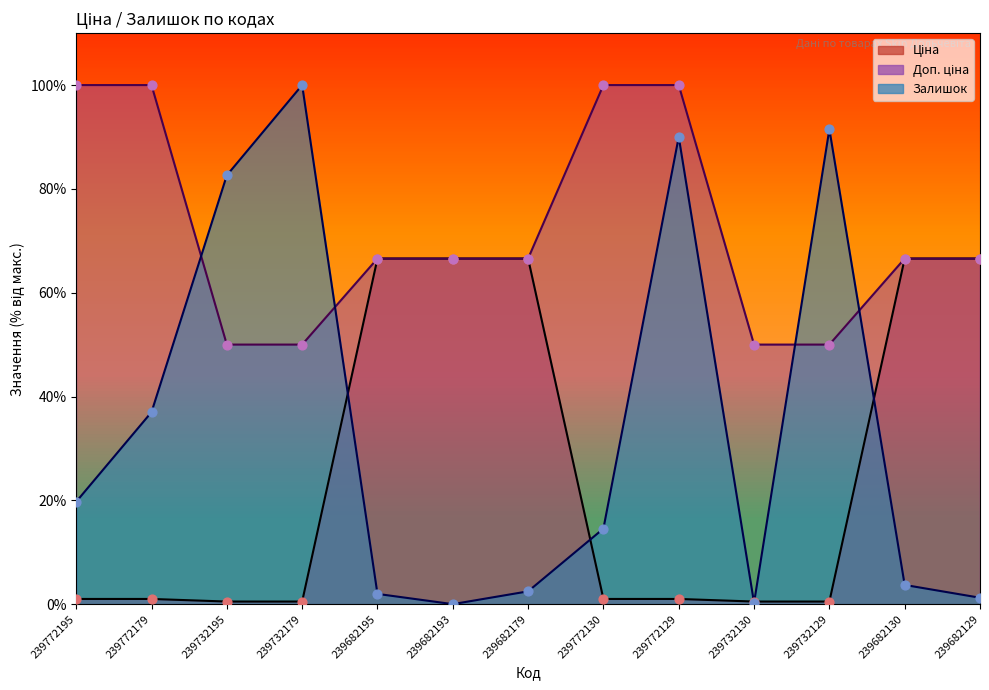

Which series reaches the minimum Y coordinate?

Залишок